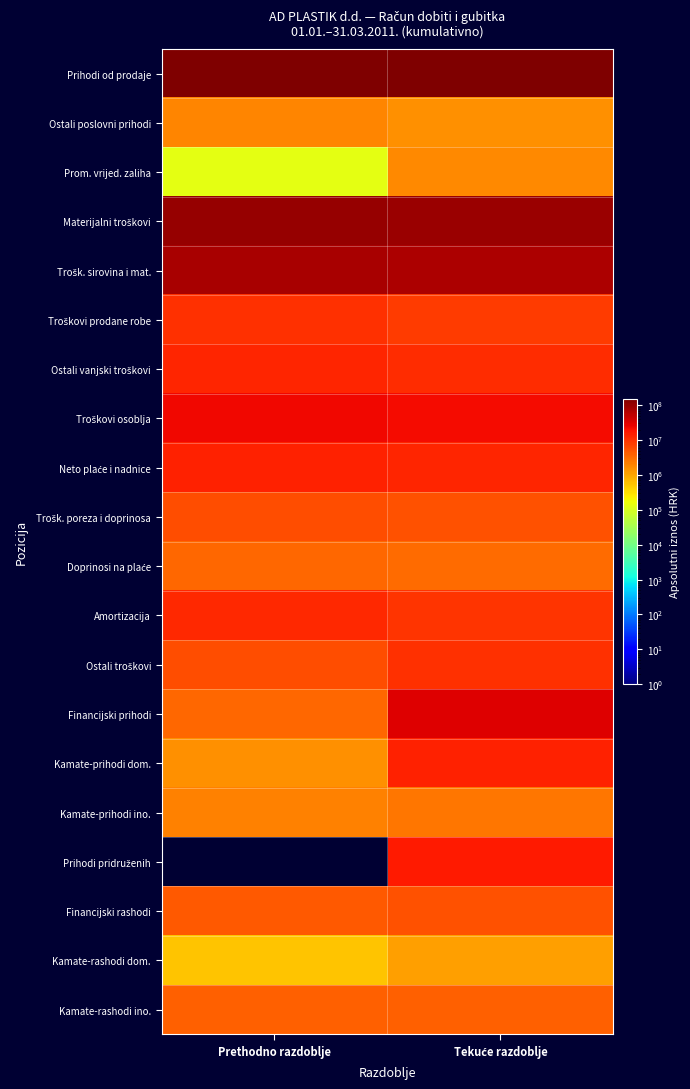

At which category is the sum across all series the highest?

Tekuće razdoblje